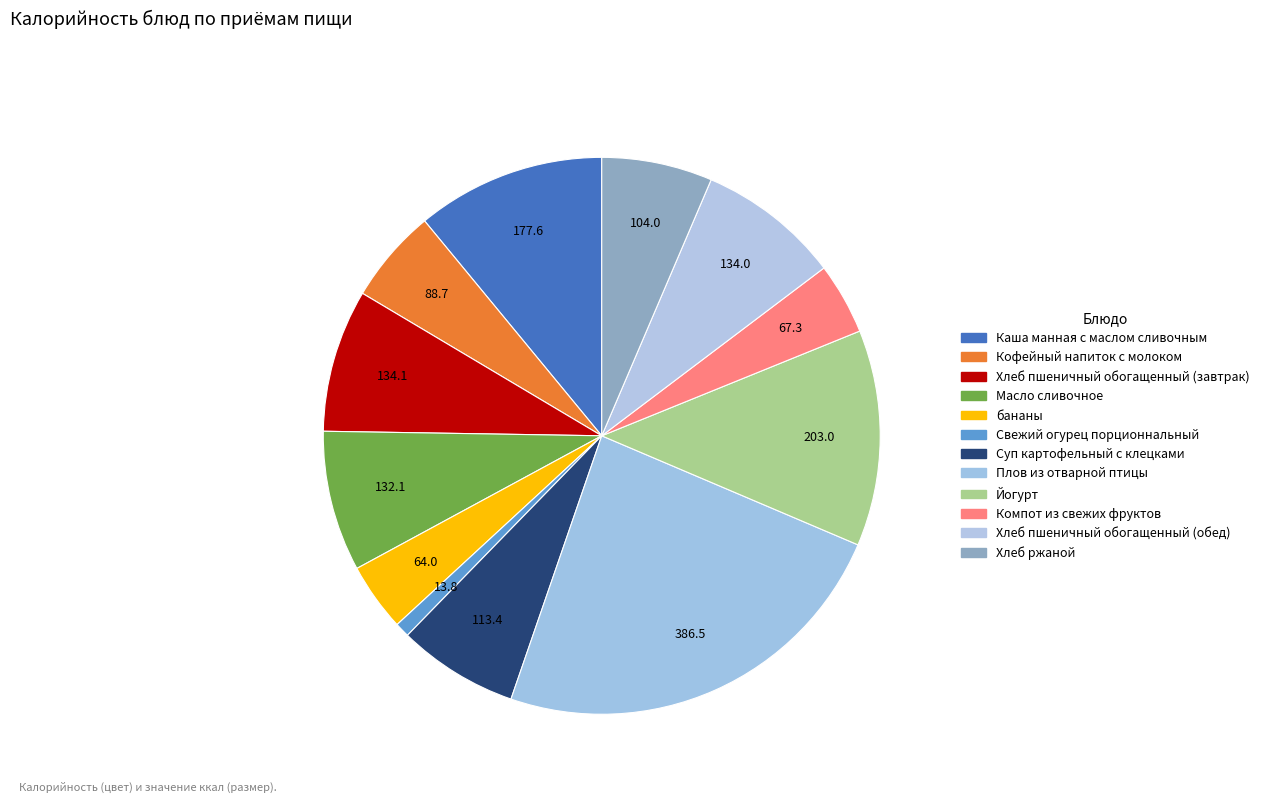

Count the number of slices in the pie.

12